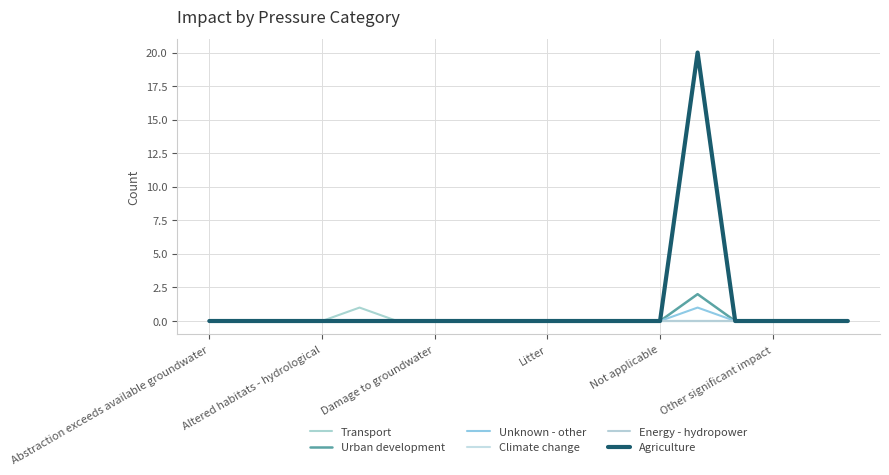

Does the chart have visible grid lines?

Yes